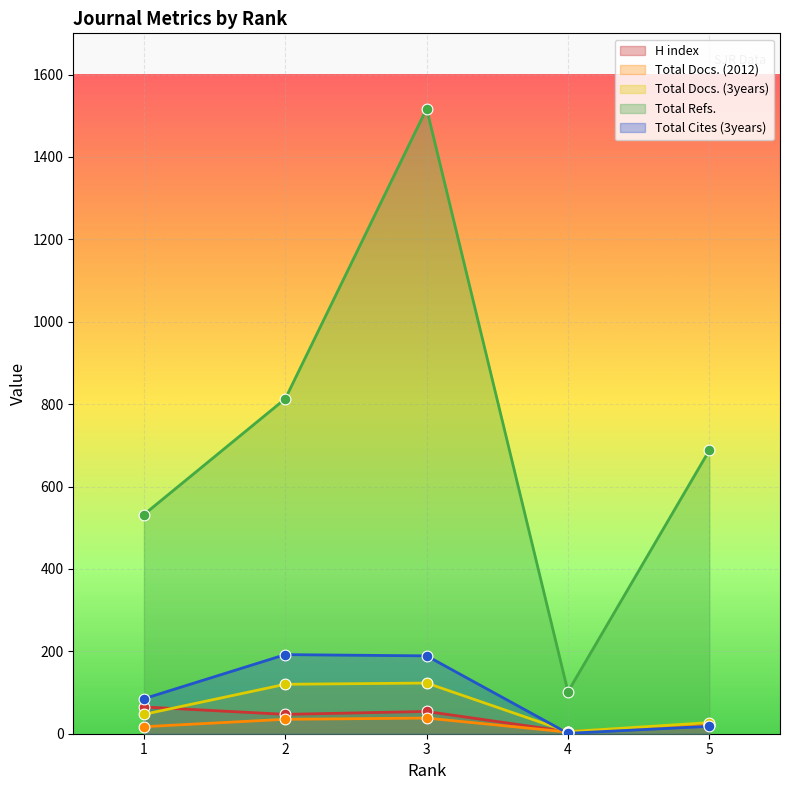

Which series reaches the maximum Y coordinate?

Total Refs.